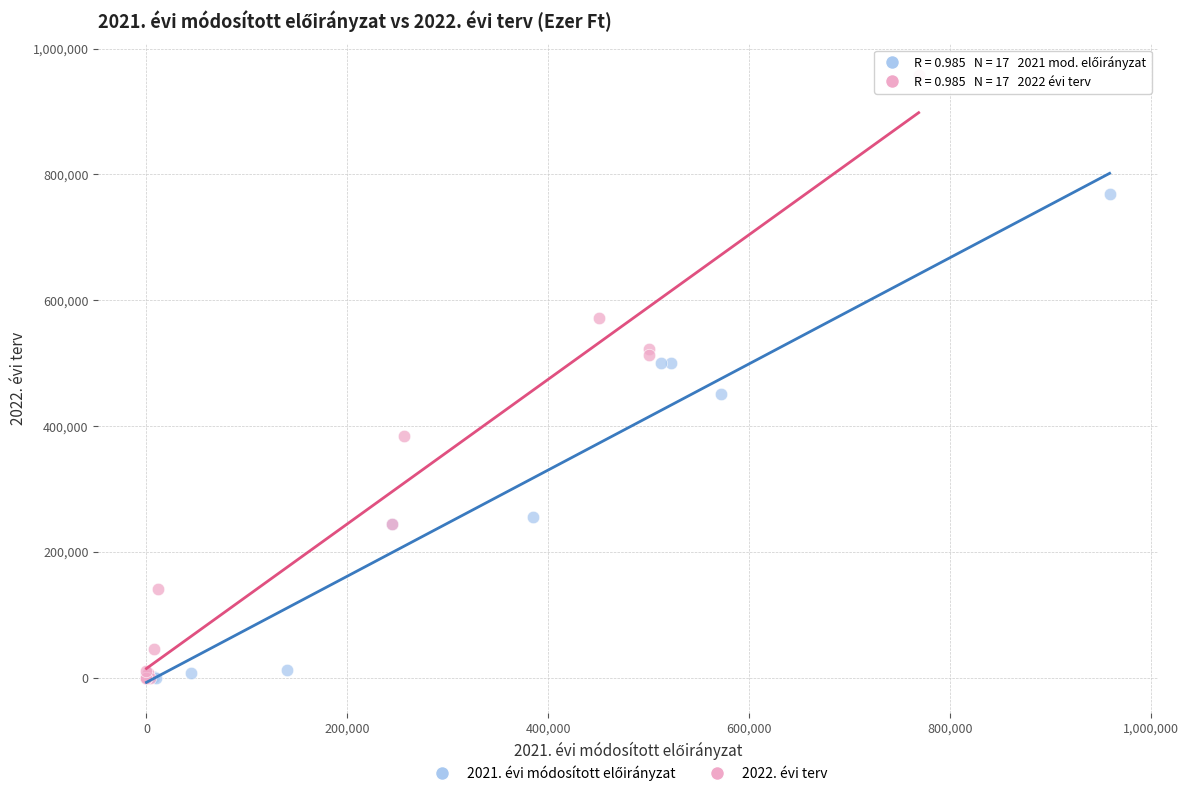

Which series reaches the maximum Y coordinate?

2022. évi terv